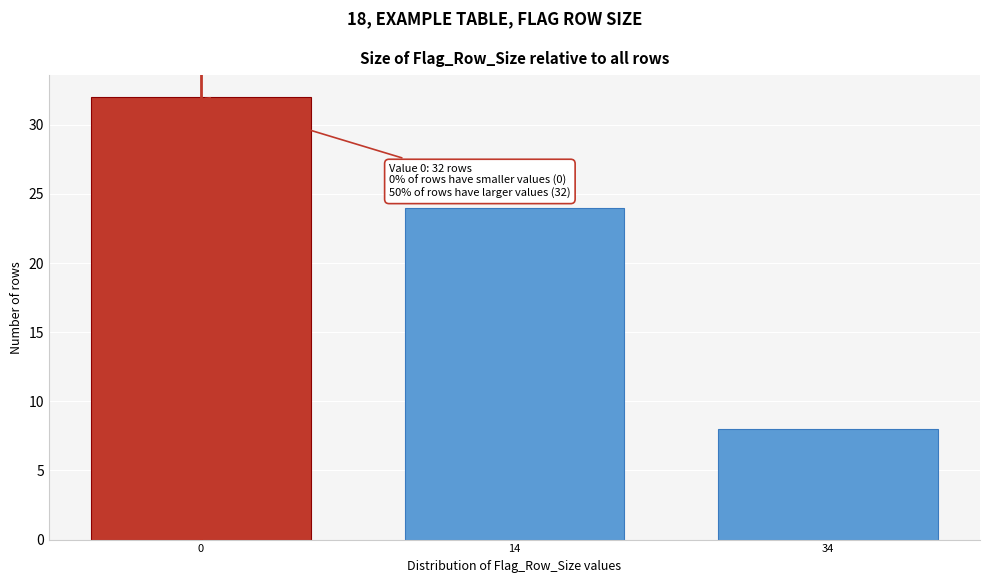

Reading right to left, list all the values displayed in this chart.

34=8	14=24	0=32